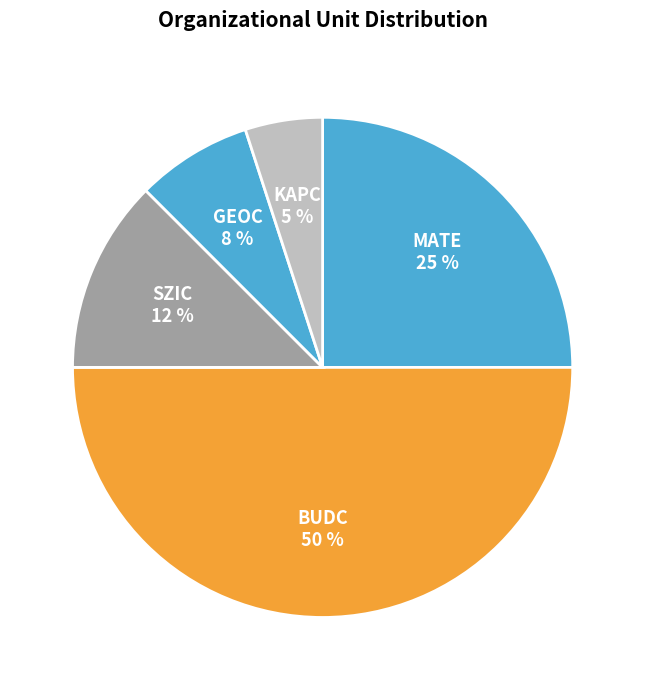

How many segments does this pie chart have?

5